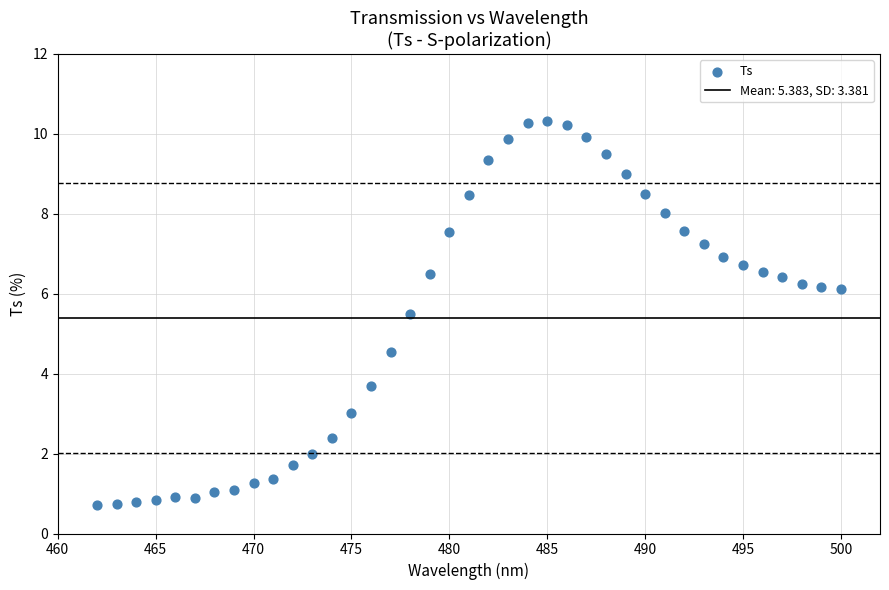

What is the range of Y values (max minus min)?

9.6